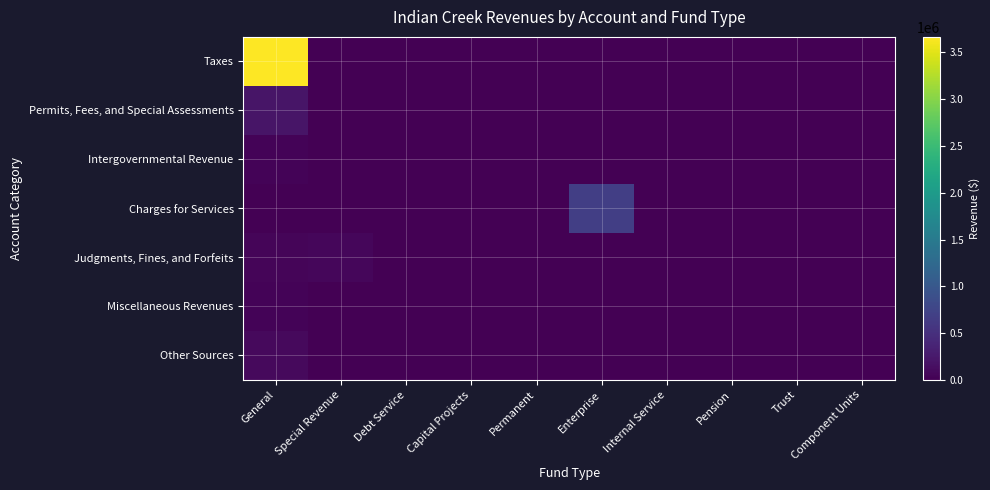

Which label corresponds to the largest value in the chart?

General